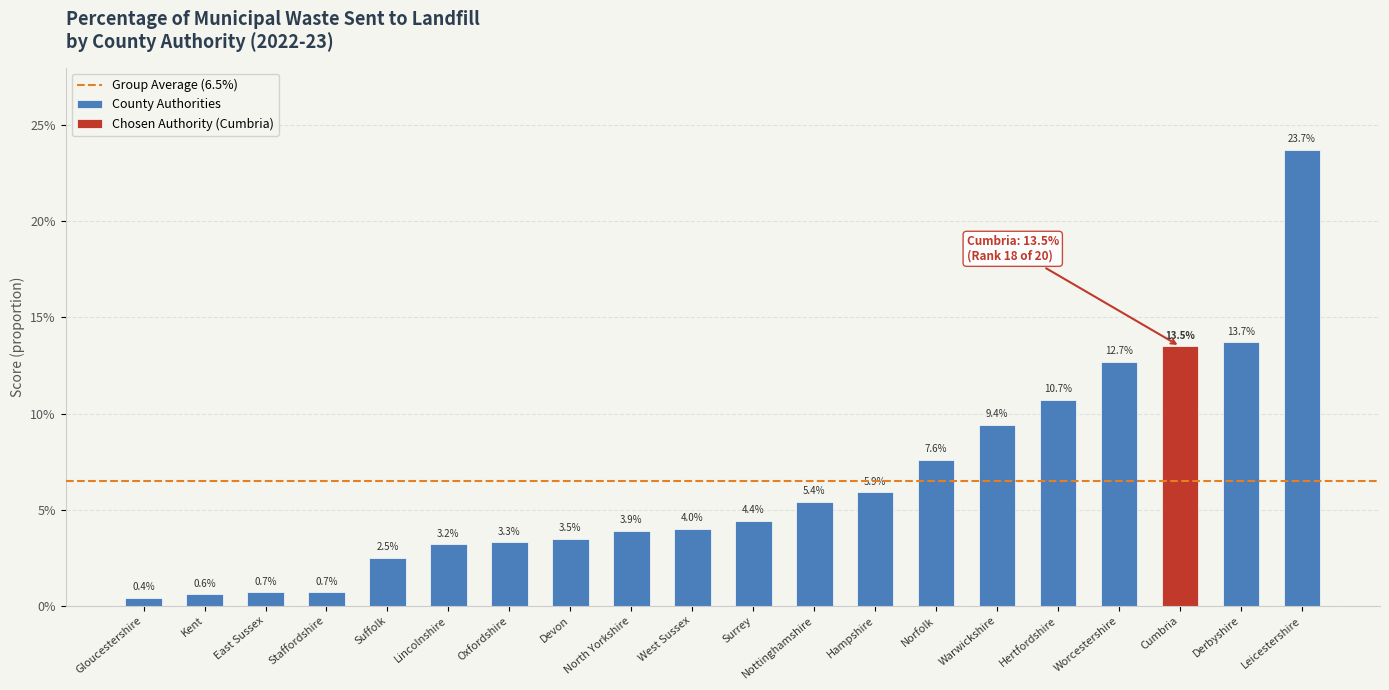

Rank the categories by value from highest to lowest.

Leicestershire, Derbyshire, Cumbria, Worcestershire, Hertfordshire, Warwickshire, Norfolk, Hampshire, Nottinghamshire, Surrey, West Sussex, North Yorkshire, Devon, Oxfordshire, Lincolnshire, Suffolk, East Sussex, Staffordshire, Kent, Gloucestershire